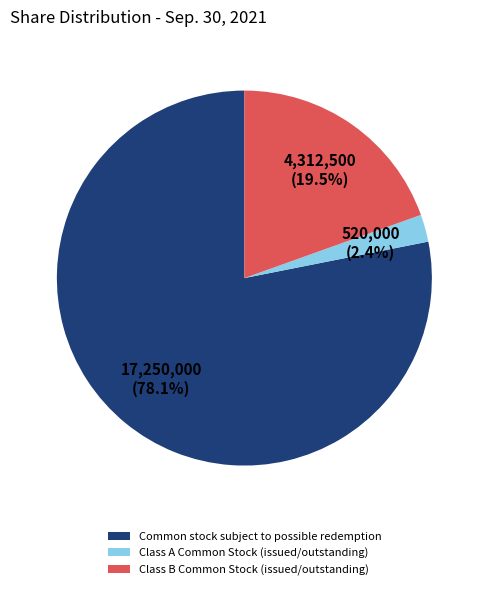

Which category has the smallest portion of the pie?

Class A Common Stock (issued/outstanding)